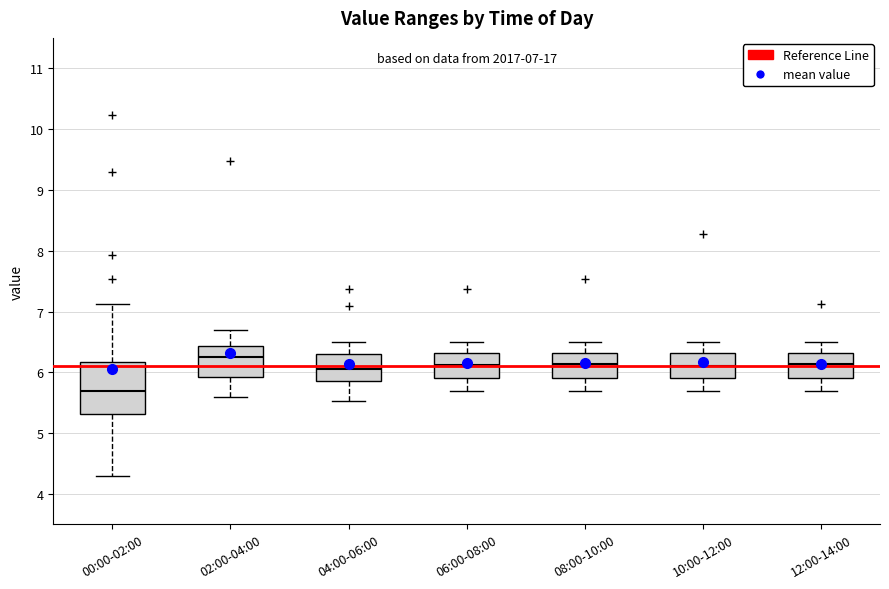

Which box is the tallest, from its lower edge to its upper edge?

00:00-02:00